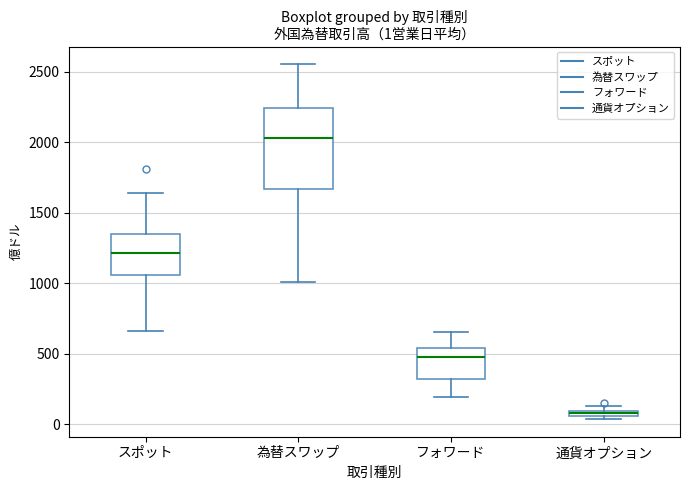

Which box's median line is the lowest?

通貨オプション